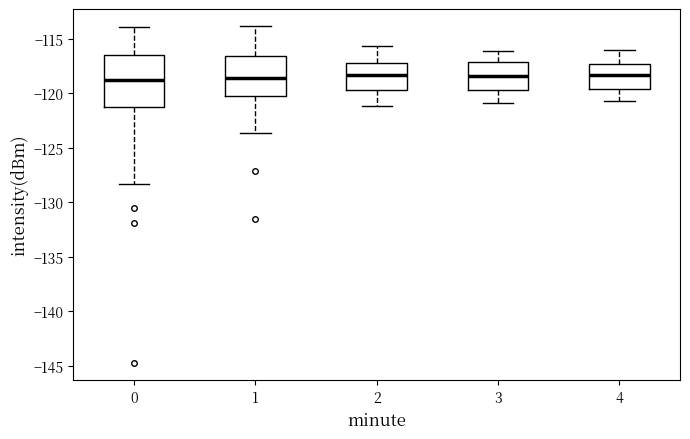

Reading left to right, transcribe this box plot: for each box, give where its median line is, the range the box spans, and where its two whiskers end, as read against the y-axis. The values are not printed on the chart, so give them approximately, as read against the axis.

0: median -119.0, box -121.5 to -116.5, whiskers -128.5 to -114.0
1: median -118.5, box -120.5 to -116.5, whiskers -123.5 to -114.0
2: median -118.5, box -119.5 to -117.5, whiskers -121.0 to -115.5
3: median -118.5, box -119.5 to -117.0, whiskers -121.0 to -116.0
4: median -118.5, box -119.5 to -117.5, whiskers -120.5 to -116.0